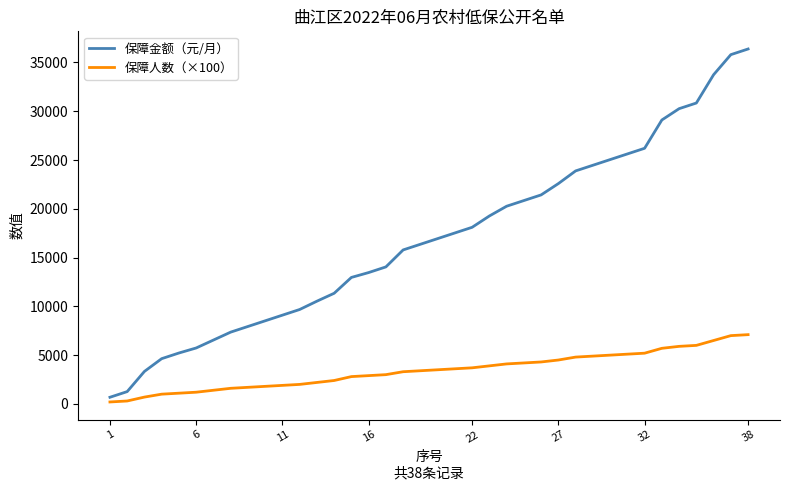

Which series has the widest spread of values?

保障金额（元/月）